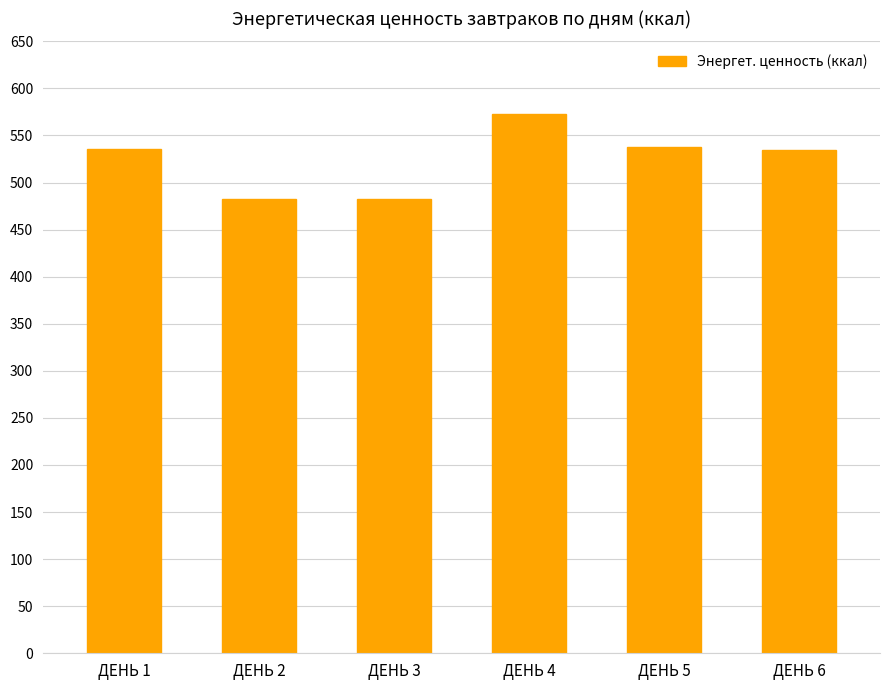

How many values are below 535?

3